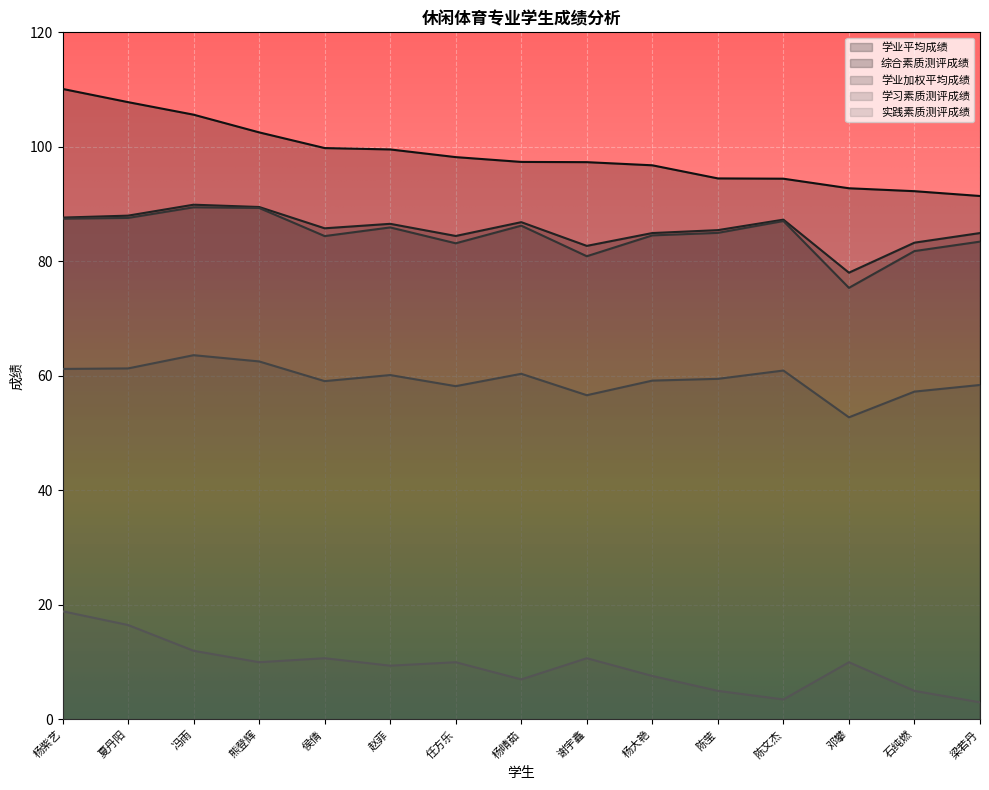

True or false: 学习素质测评成绩 has more than 2 points higher than both neighbors.

True